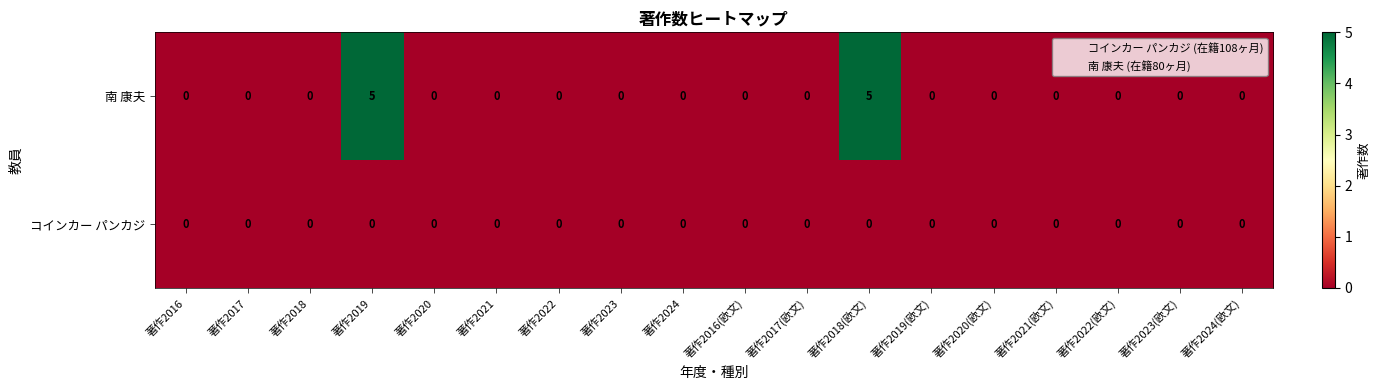

List the series in order of their peak value, lowest first.

コインカー パンカジ, 南 康夫